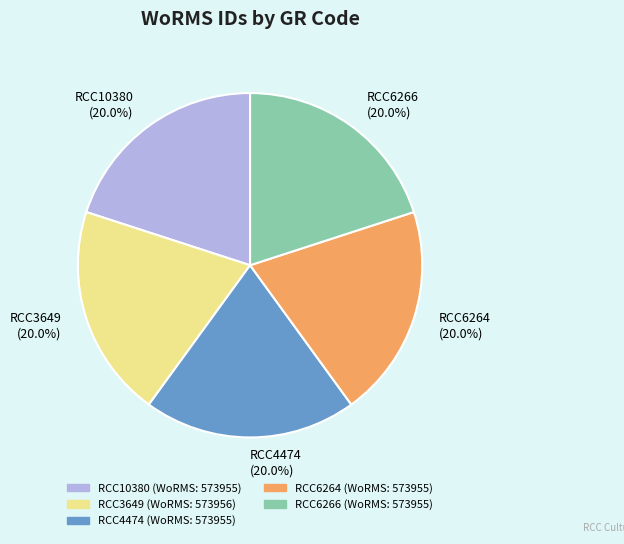

Combined, what portion of the pie is RCC10380 (20.0%) and RCC3649 (20.0%)?

40.0%